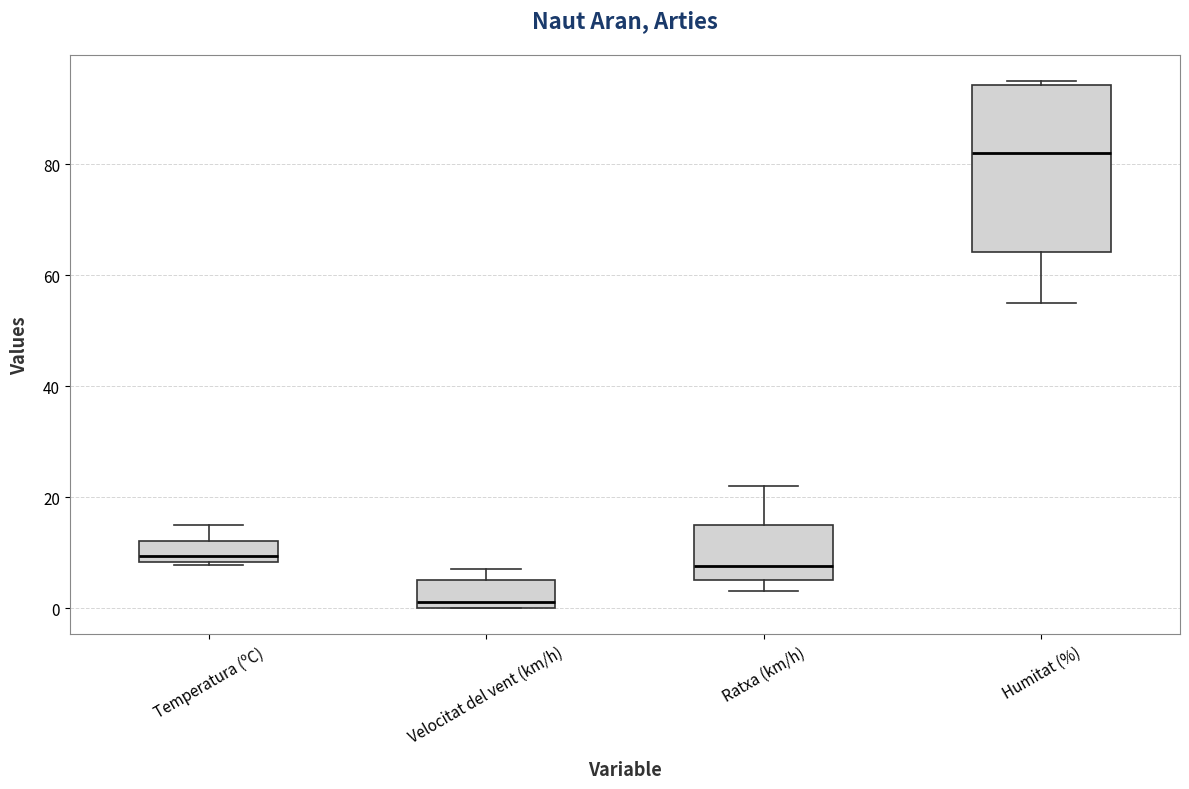

Which box is the tallest, from its lower edge to its upper edge?

Humitat (%)